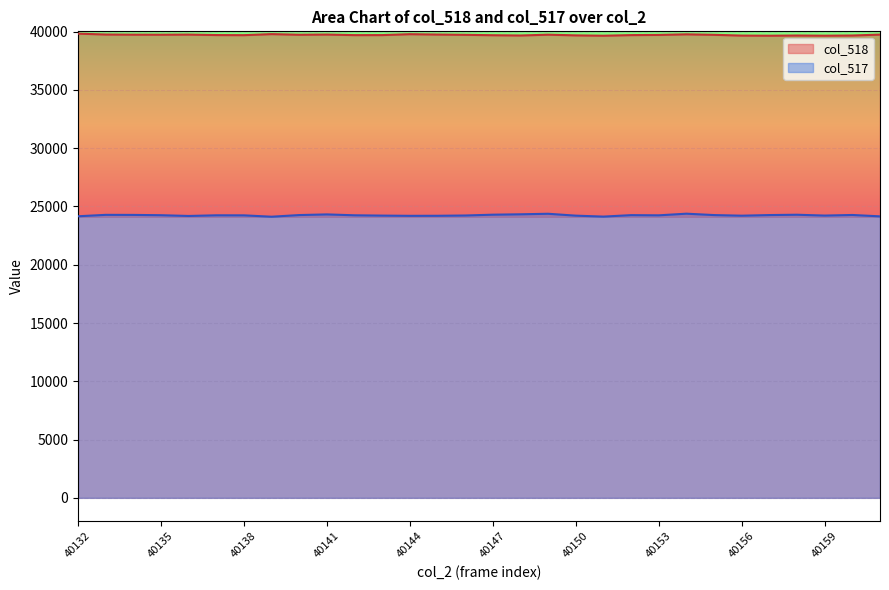

The chart shows a value of 52121 at 40146. True or false?

False